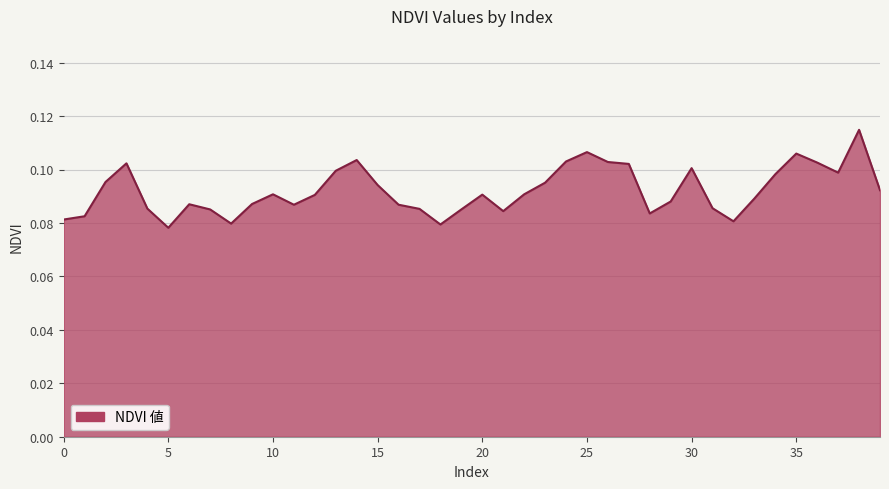

At which category does the chart reach its peak across all series?

38